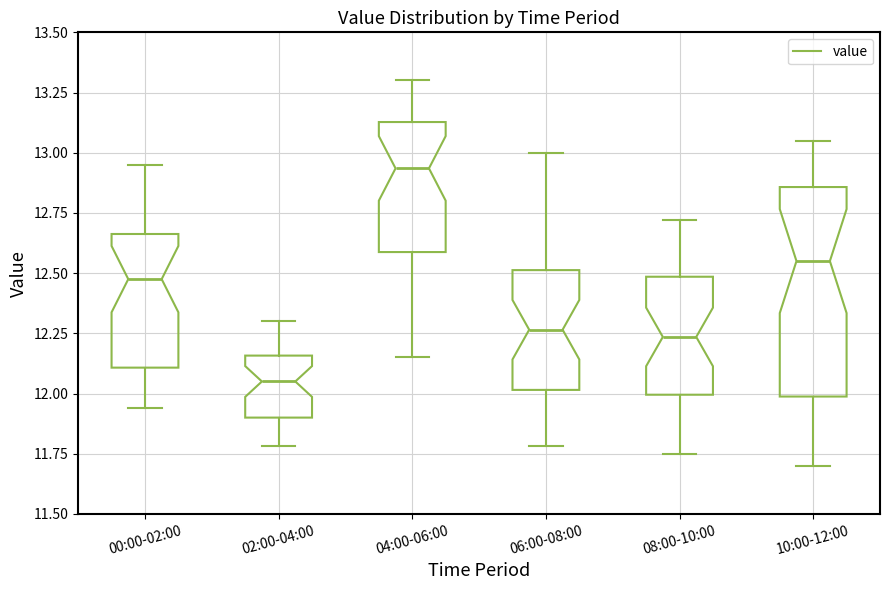

Which box is the tallest, from its lower edge to its upper edge?

10:00-12:00